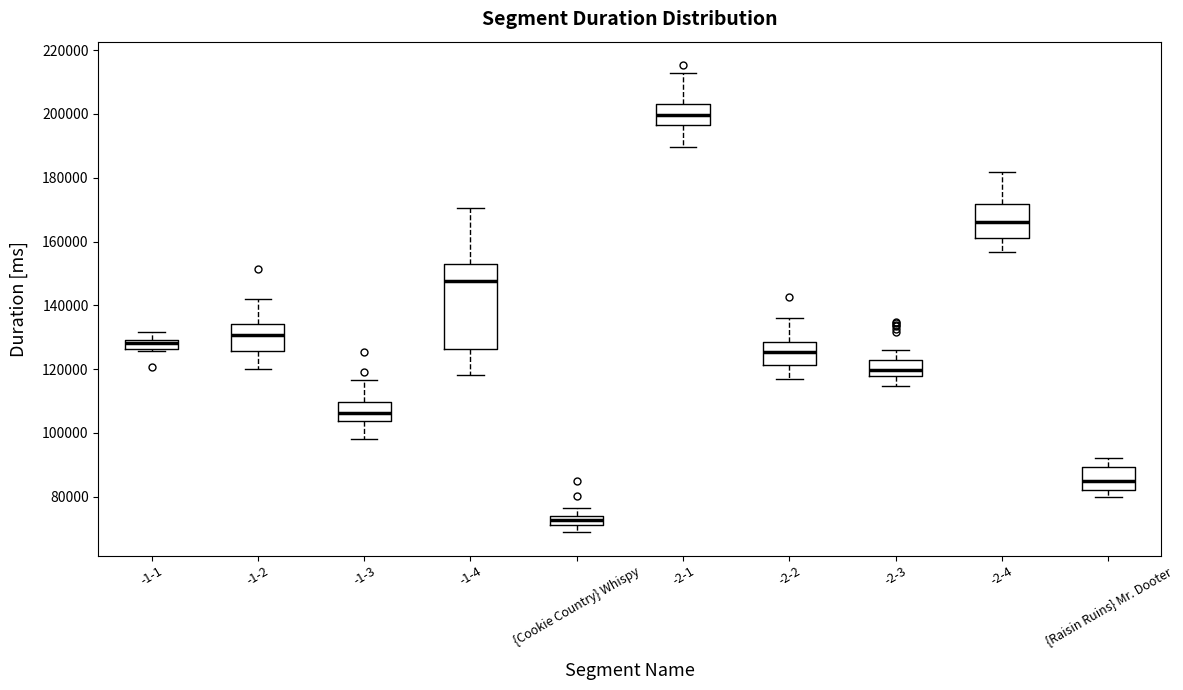

Which box's median line is the lowest?

{Cookie Country} Whispy